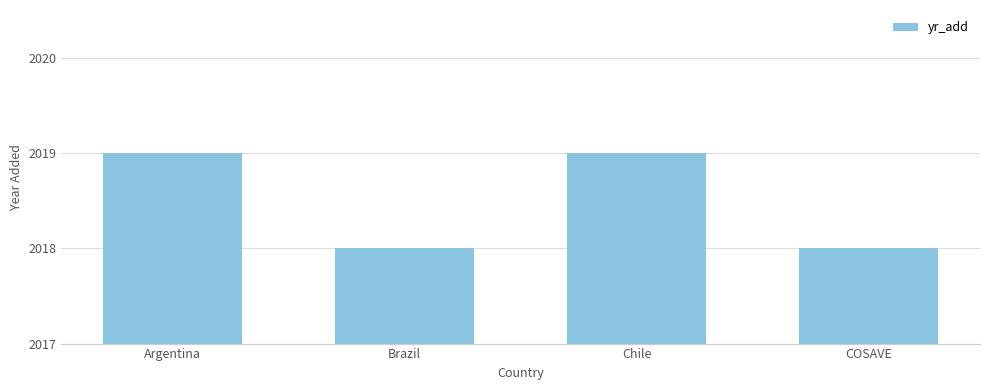

What is the smallest value displayed?

2018